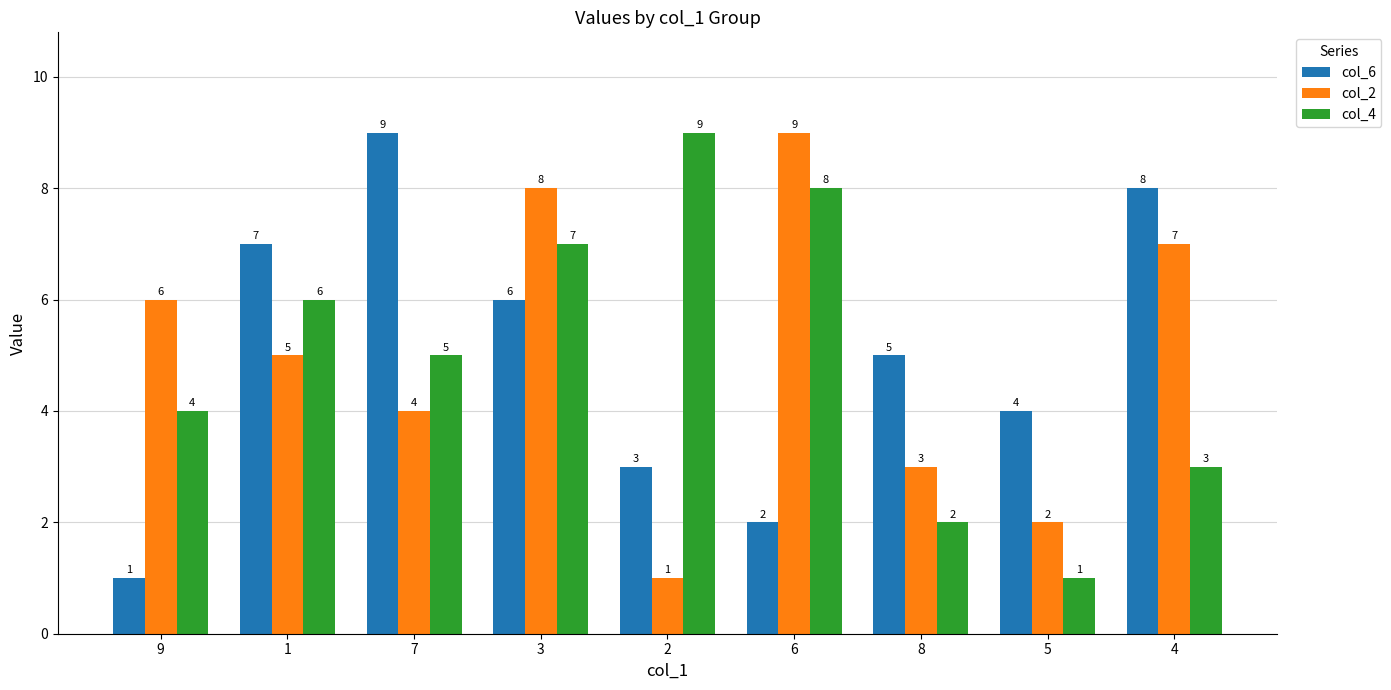

What is the approximate value of col_6 at 4?

8